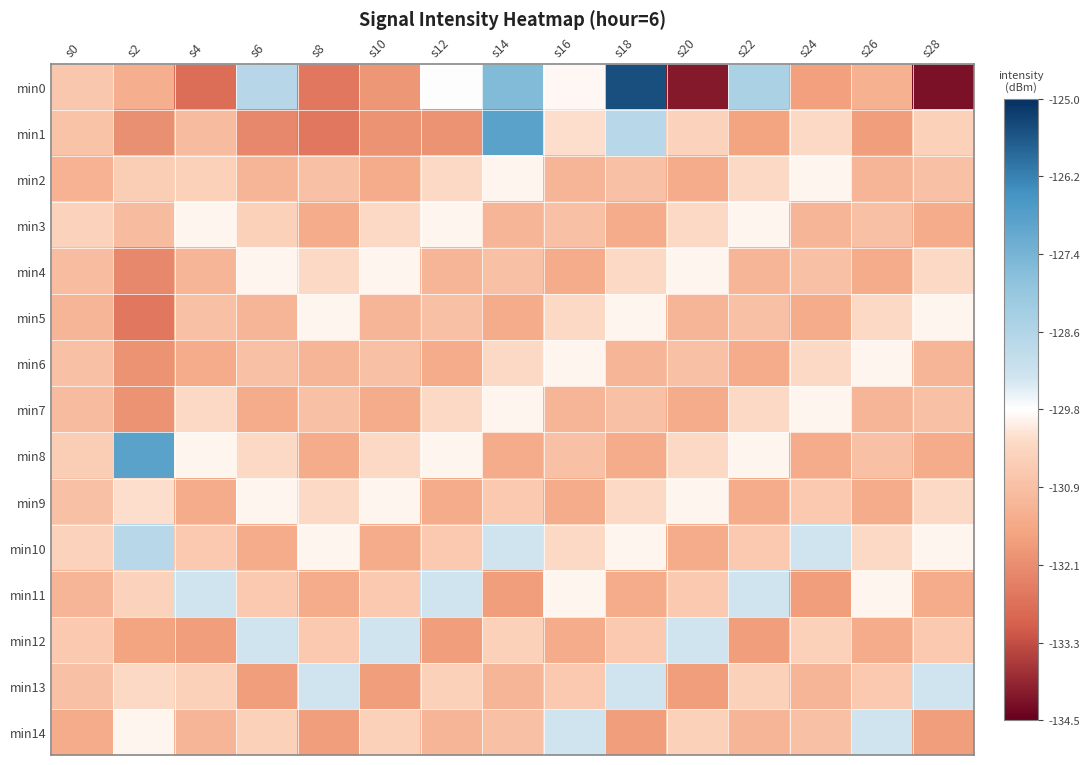

Reading left to right, transcribe all the data shown in this chart.

min0: s0=-130.7	s2=-131.4	s4=-132.8	s6=-128.7	s8=-132.6	s10=-131.9	s12=-129.7	s14=-127.6	s16=-129.8	s18=-125.5	s20=-134.1	s22=-128.4	s24=-131.7	s26=-131.3	s28=-134.2
min1: s0=-130.8	s2=-132.1	s4=-131.0	s6=-132.3	s8=-132.6	s10=-132.0	s12=-132.0	s14=-126.9	s16=-130.2	s18=-128.7	s20=-130.4	s22=-131.7	s24=-130.2	s26=-131.8	s28=-130.5
min2: s0=-131.3	s2=-130.6	s4=-130.5	s6=-131.2	s8=-130.9	s10=-131.5	s12=-130.2	s14=-129.9	s16=-131.2	s18=-130.9	s20=-131.5	s22=-130.2	s24=-129.9	s26=-131.2	s28=-130.9
min3: s0=-130.4	s2=-131.0	s4=-129.9	s6=-130.5	s8=-131.5	s10=-130.2	s12=-129.9	s14=-131.2	s16=-130.9	s18=-131.5	s20=-130.2	s22=-129.9	s24=-131.2	s26=-130.9	s28=-131.5
min4: s0=-131.0	s2=-132.3	s4=-131.2	s6=-129.9	s8=-130.2	s10=-129.9	s12=-131.2	s14=-130.9	s16=-131.5	s18=-130.2	s20=-129.9	s22=-131.2	s24=-130.9	s26=-131.5	s28=-130.2
min5: s0=-131.2	s2=-132.6	s4=-130.9	s6=-131.2	s8=-129.9	s10=-131.2	s12=-130.9	s14=-131.5	s16=-130.2	s18=-129.9	s20=-131.2	s22=-130.9	s24=-131.5	s26=-130.2	s28=-129.9
min6: s0=-130.9	s2=-132.0	s4=-131.5	s6=-130.9	s8=-131.2	s10=-130.9	s12=-131.5	s14=-130.2	s16=-129.9	s18=-131.2	s20=-130.9	s22=-131.5	s24=-130.2	s26=-129.9	s28=-131.2
min7: s0=-131.0	s2=-132.0	s4=-130.2	s6=-131.5	s8=-130.9	s10=-131.5	s12=-130.2	s14=-129.9	s16=-131.2	s18=-130.9	s20=-131.5	s22=-130.2	s24=-129.9	s26=-131.2	s28=-130.9
min8: s0=-130.6	s2=-126.9	s4=-129.9	s6=-130.2	s8=-131.5	s10=-130.2	s12=-129.9	s14=-131.5	s16=-130.9	s18=-131.5	s20=-130.2	s22=-129.9	s24=-131.5	s26=-130.9	s28=-131.5
min9: s0=-130.9	s2=-130.2	s4=-131.5	s6=-129.9	s8=-130.2	s10=-129.9	s12=-131.5	s14=-130.7	s16=-131.5	s18=-130.2	s20=-129.9	s22=-131.5	s24=-130.7	s26=-131.5	s28=-130.2
min10: s0=-130.4	s2=-128.7	s4=-130.7	s6=-131.5	s8=-129.9	s10=-131.5	s12=-130.7	s14=-129.2	s16=-130.2	s18=-129.9	s20=-131.5	s22=-130.7	s24=-129.2	s26=-130.2	s28=-129.9
min11: s0=-131.2	s2=-130.4	s4=-129.2	s6=-130.7	s8=-131.5	s10=-130.7	s12=-129.2	s14=-131.8	s16=-129.9	s18=-131.5	s20=-130.7	s22=-129.2	s24=-131.8	s26=-129.9	s28=-131.5
min12: s0=-130.7	s2=-131.7	s4=-131.8	s6=-129.2	s8=-130.7	s10=-129.2	s12=-131.8	s14=-130.5	s16=-131.5	s18=-130.7	s20=-129.2	s22=-131.8	s24=-130.5	s26=-131.5	s28=-130.7
min13: s0=-130.9	s2=-130.2	s4=-130.5	s6=-131.8	s8=-129.2	s10=-131.8	s12=-130.5	s14=-131.2	s16=-130.7	s18=-129.2	s20=-131.8	s22=-130.5	s24=-131.2	s26=-130.7	s28=-129.2
min14: s0=-131.5	s2=-129.9	s4=-131.2	s6=-130.5	s8=-131.8	s10=-130.5	s12=-131.2	s14=-130.9	s16=-129.2	s18=-131.8	s20=-130.5	s22=-131.2	s24=-130.9	s26=-129.2	s28=-131.8